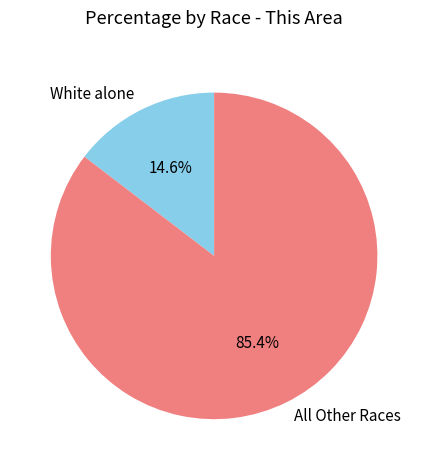

Is there any slice that represents more than half of the pie?

Yes